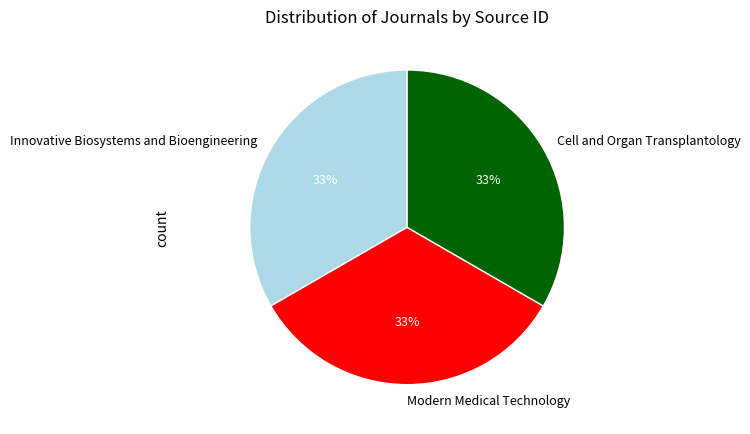

How many slices are in this pie chart?

3